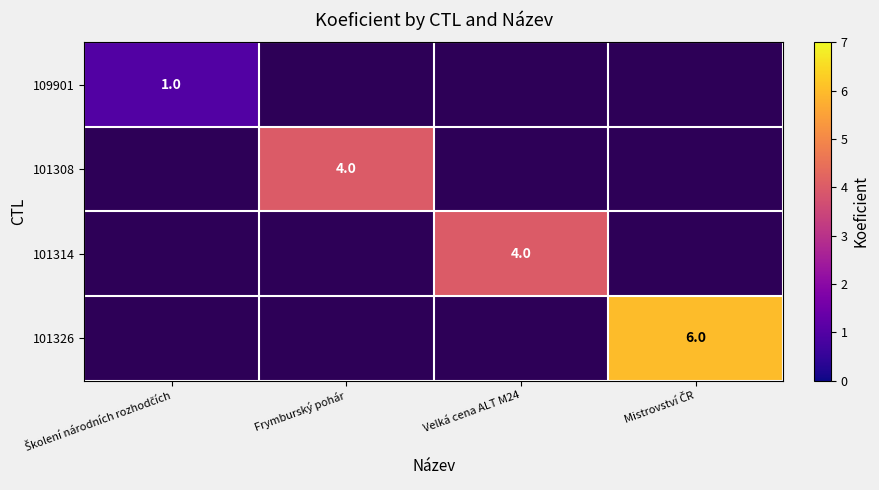

True or false: 101308 has a value of 7 at Frymburský pohár.

False